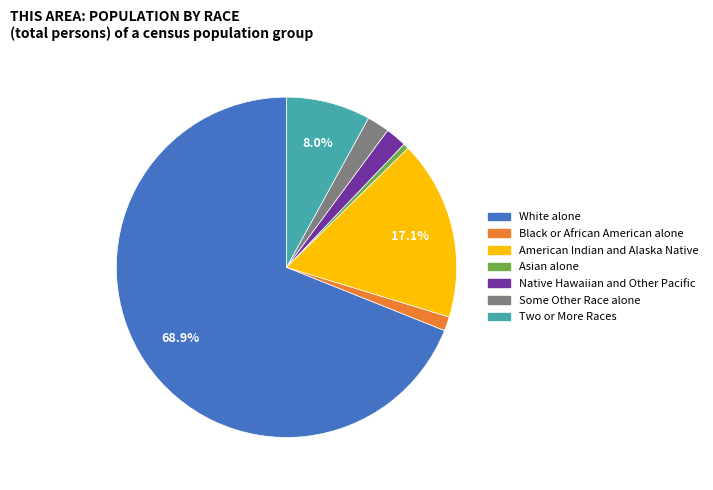

How much of the chart is everything except Two or More Races?

92.0%